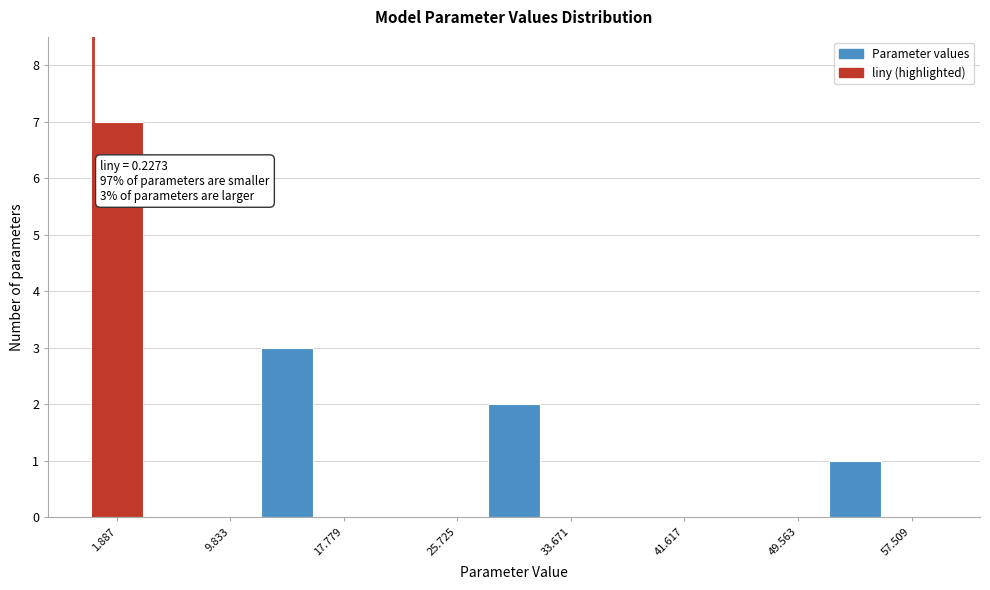

Read against the x-axis, roughly where is the centre of the tallest bar?

2